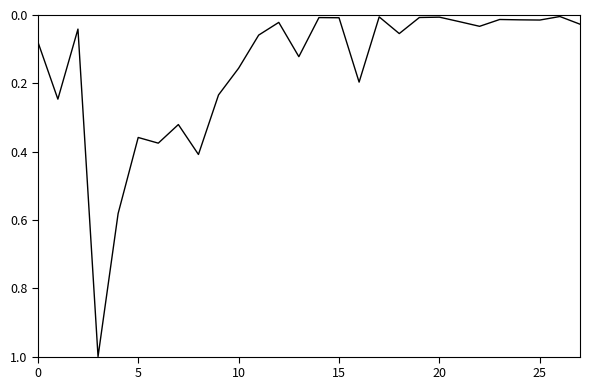

What is the difference between the maximum and minimum values?

1.0